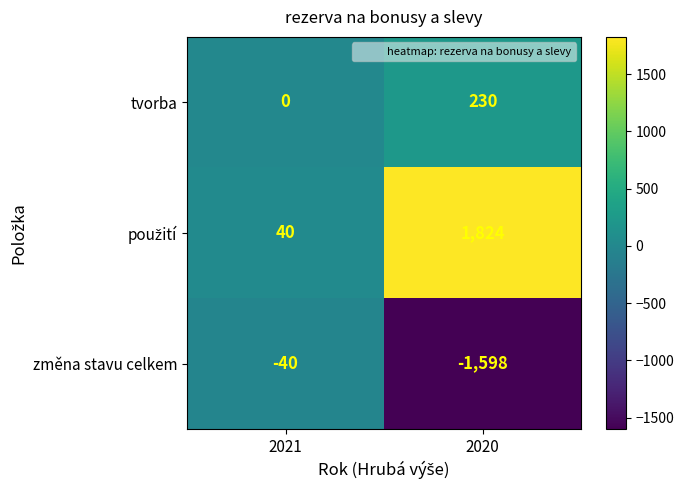

What is the minimum value shown in the chart?

-1598